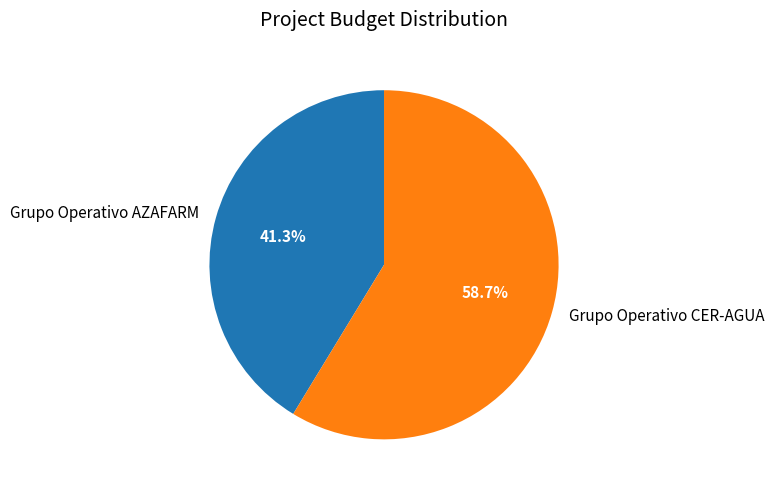

To the nearest percent, what is the combined percentage of Grupo Operativo AZAFARM and Grupo Operativo CER-AGUA?

100%